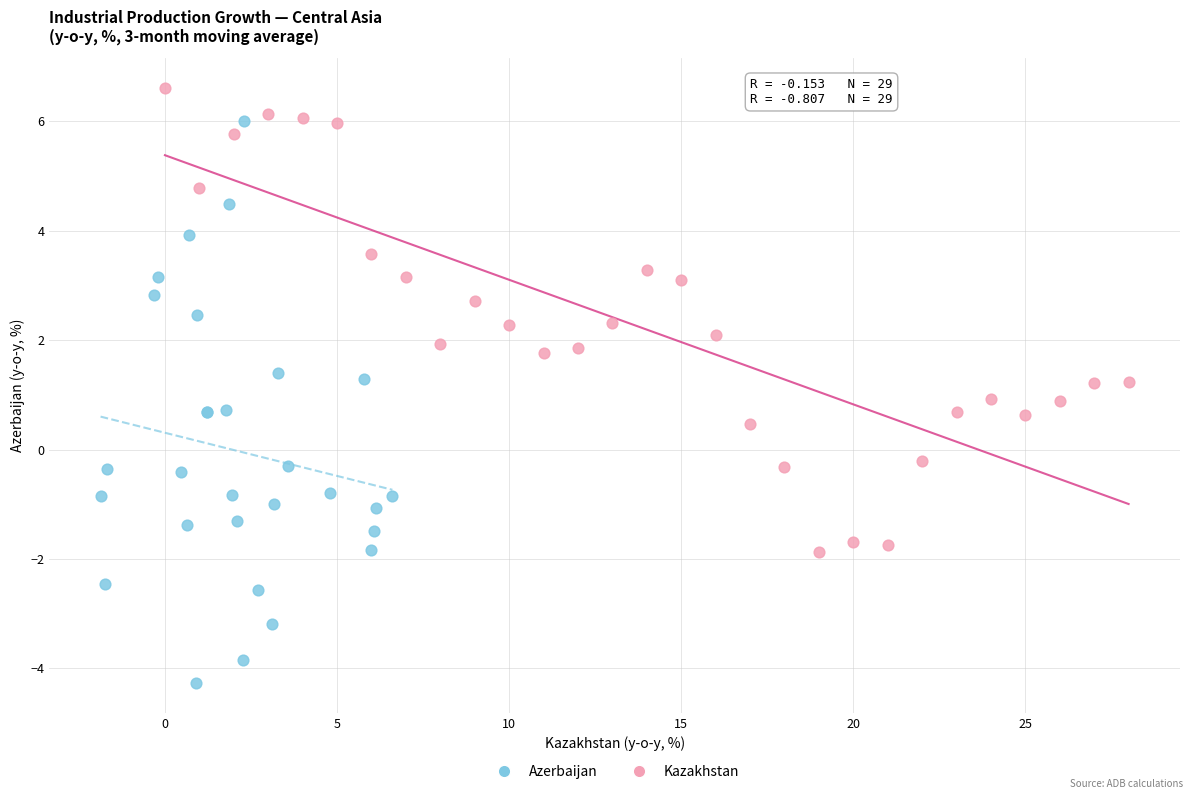

Which series has the widest spread of Y values?

Azerbaijan